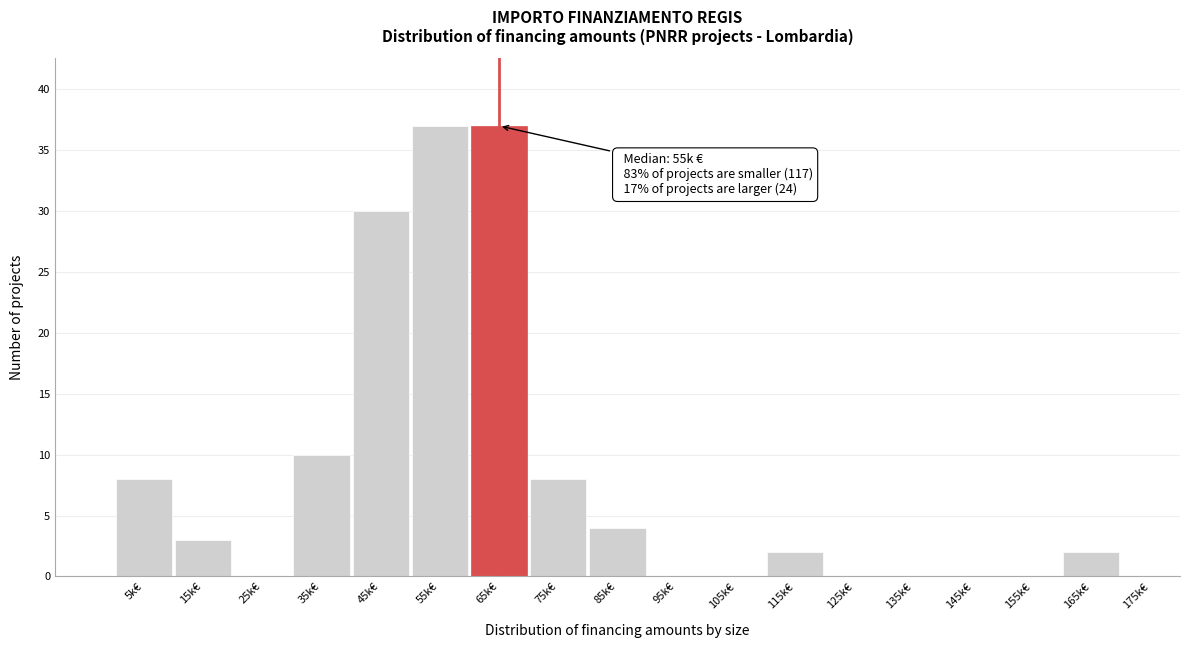

Reading left to right, list all the values displayed in this chart.

5k€=8	15k€=3	25k€=0	35k€=10	45k€=30	55k€=37	65k€=37	75k€=8	85k€=4	95k€=0	105k€=0	115k€=2	125k€=0	135k€=0	145k€=0	155k€=0	165k€=2	175k€=0